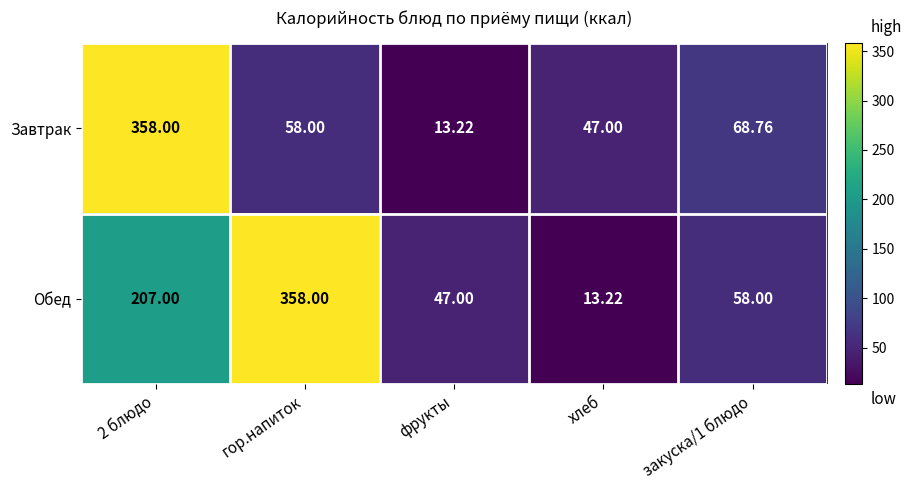

Is the value of Обед at 2 блюдо greater than the value of Завтрак at фрукты?

Yes